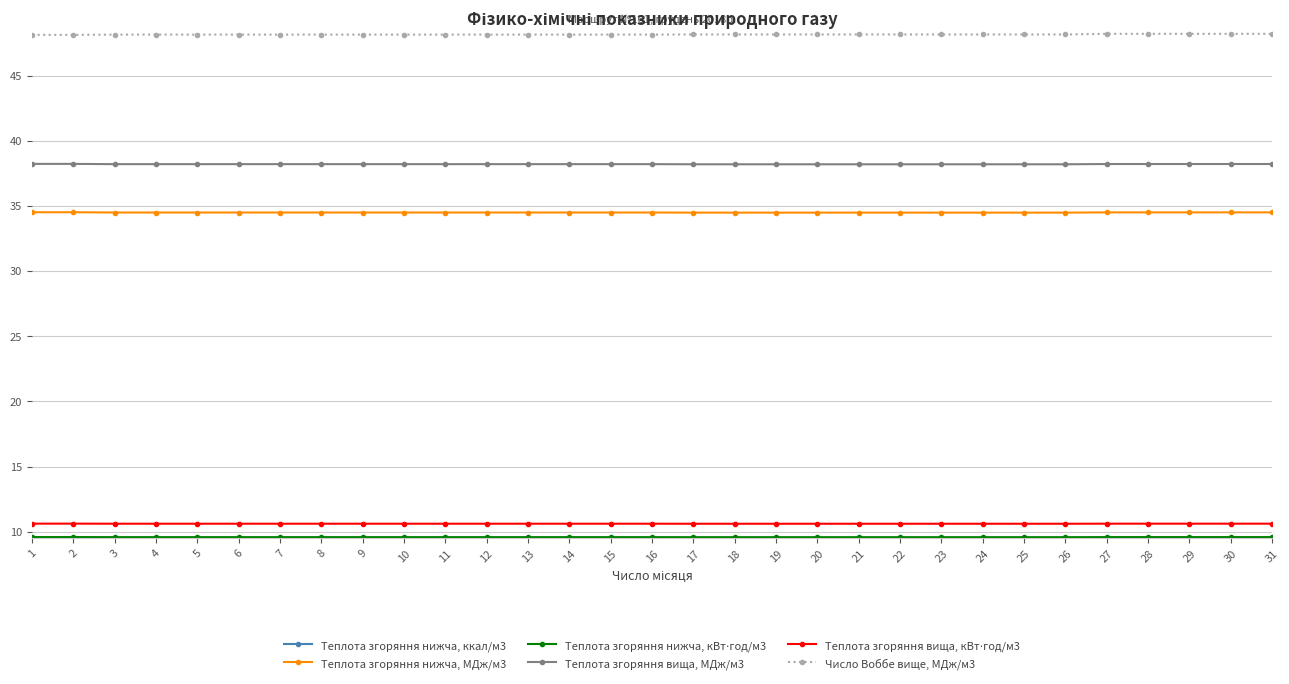

What is the spread (max minus min) of values at 4?

8228.2